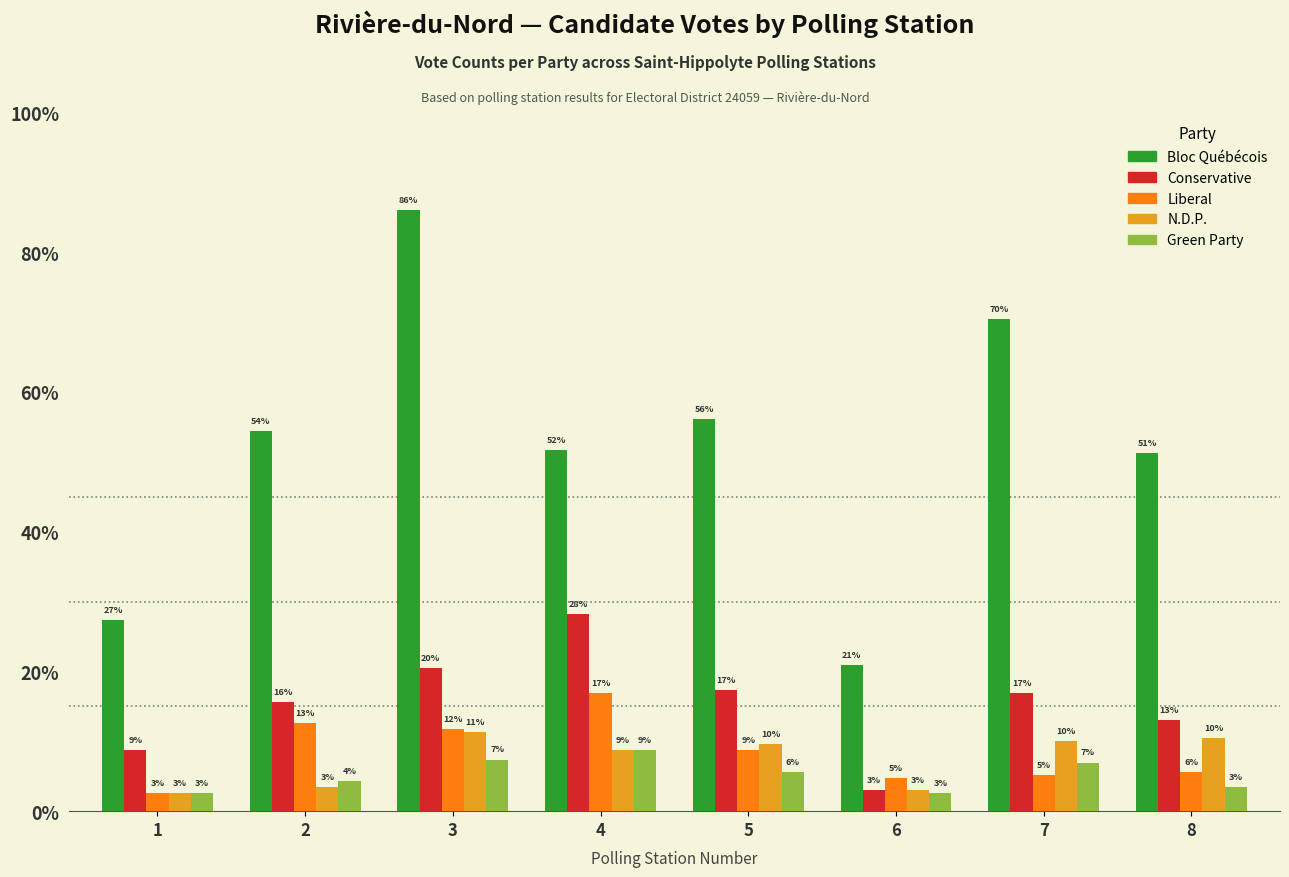

Does the chart contain any negative values?

No